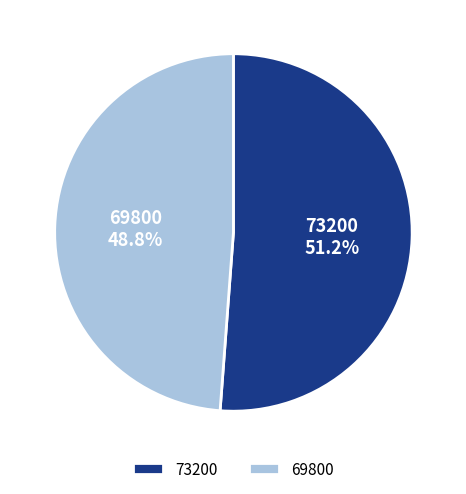

To the nearest percent, what percentage of the pie is 69800?

49%